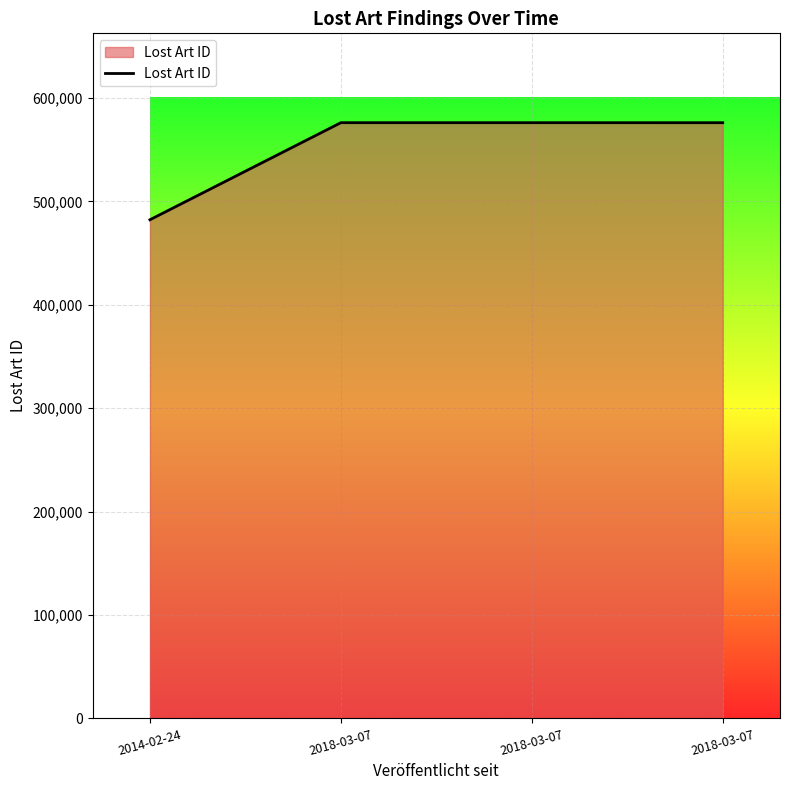

Reading left to right, transcribe all the data shown in this chart.

2014-02-24=482189	2018-03-07=576044	2018-03-07=576045	2018-03-07=576024